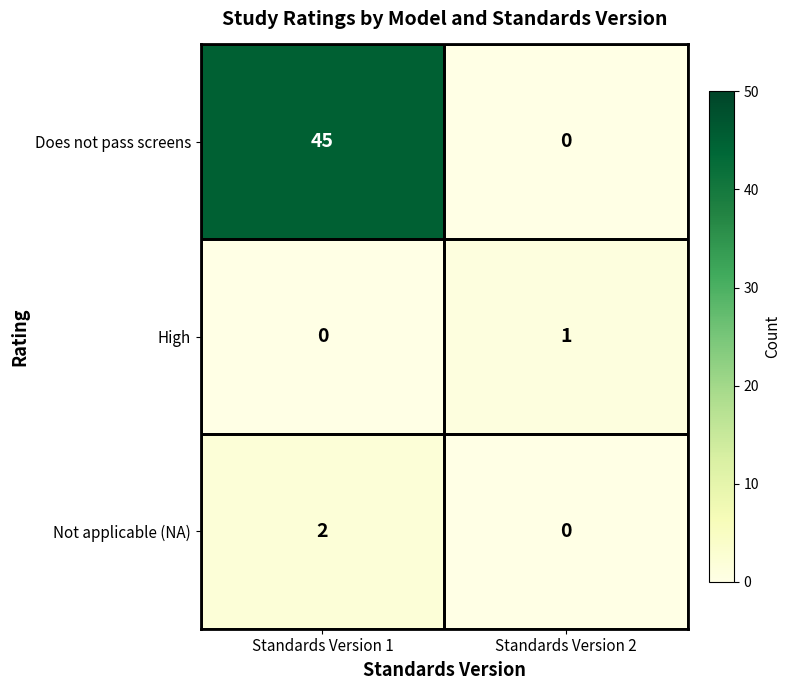

At which category is the sum across all series the highest?

Standards Version 1